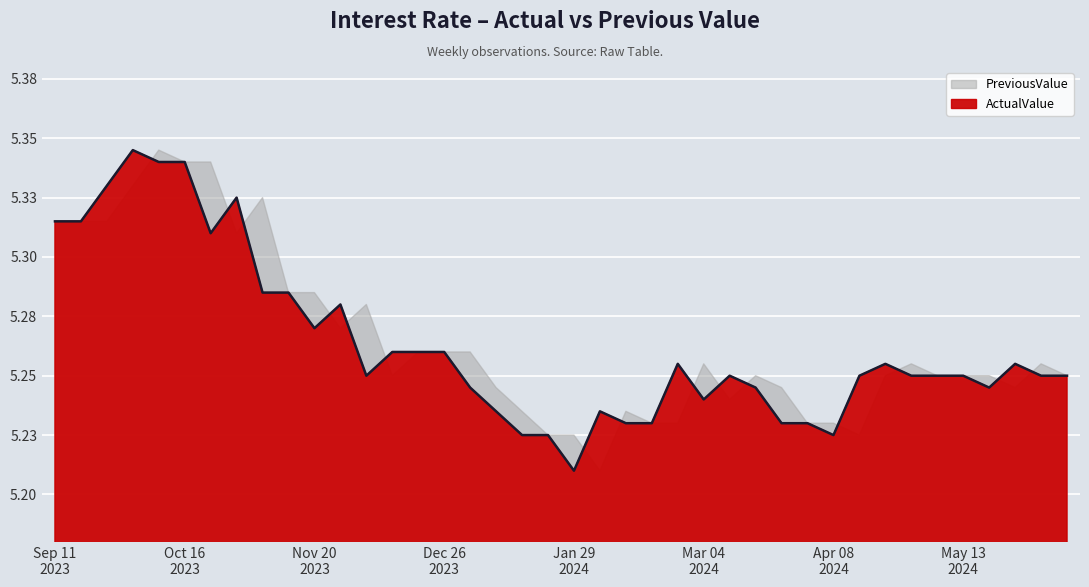

What is the approximate value of ActualValue at 2024.01.08?

5.2